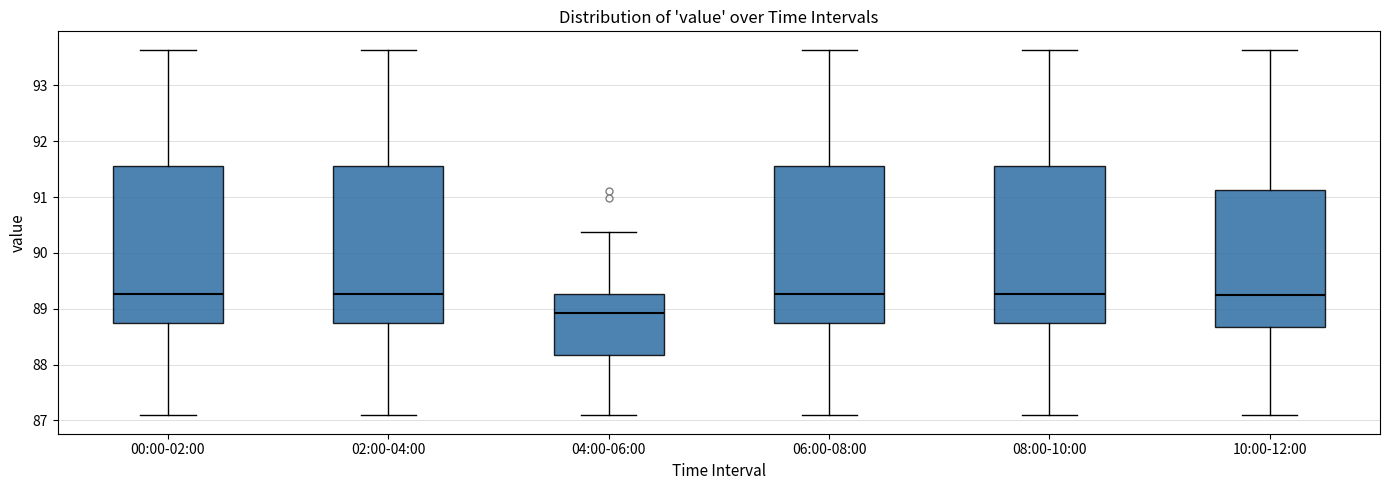

Reading left to right, transcribe this box plot: for each box, give where its median line is, the range the box spans, and where its two whiskers end, as read against the y-axis. The values are not printed on the chart, so give them approximately, as read against the axis.

00:00-02:00: median 89.3, box 88.7 to 91.6, whiskers 87.1 to 93.6
02:00-04:00: median 89.3, box 88.7 to 91.6, whiskers 87.1 to 93.6
04:00-06:00: median 88.9, box 88.2 to 89.3, whiskers 87.1 to 90.4
06:00-08:00: median 89.3, box 88.7 to 91.6, whiskers 87.1 to 93.6
08:00-10:00: median 89.3, box 88.7 to 91.6, whiskers 87.1 to 93.6
10:00-12:00: median 89.3, box 88.7 to 91.1, whiskers 87.1 to 93.6